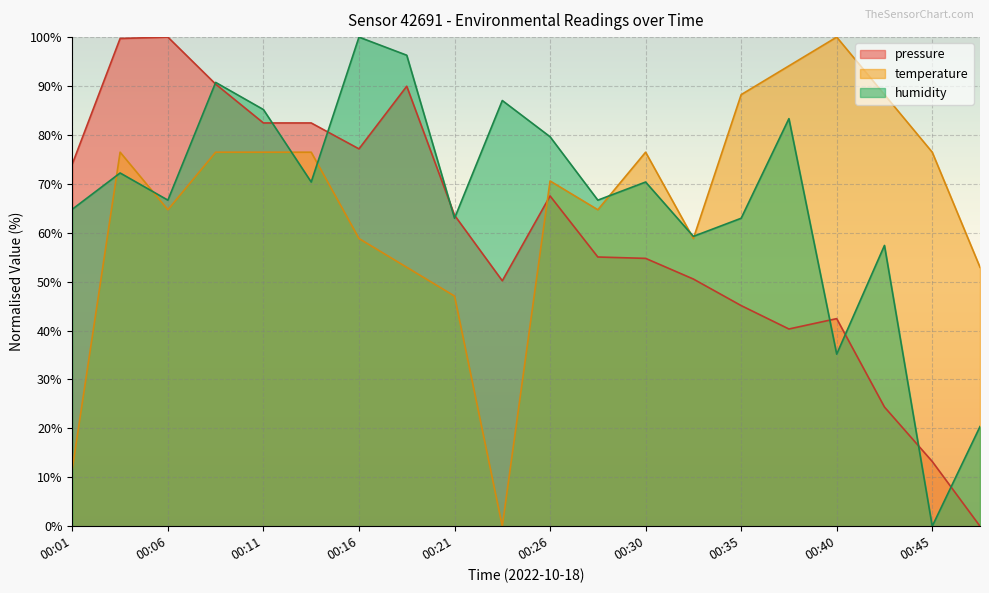

How many interior local valleys does the temperature series have?

4